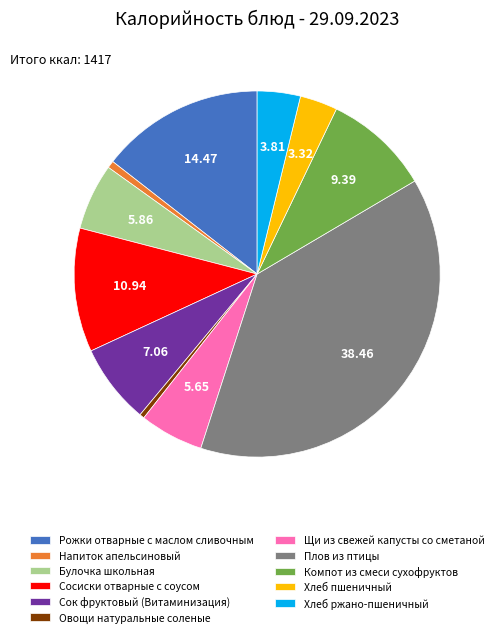

Which slice is the largest?

Плов из птицы